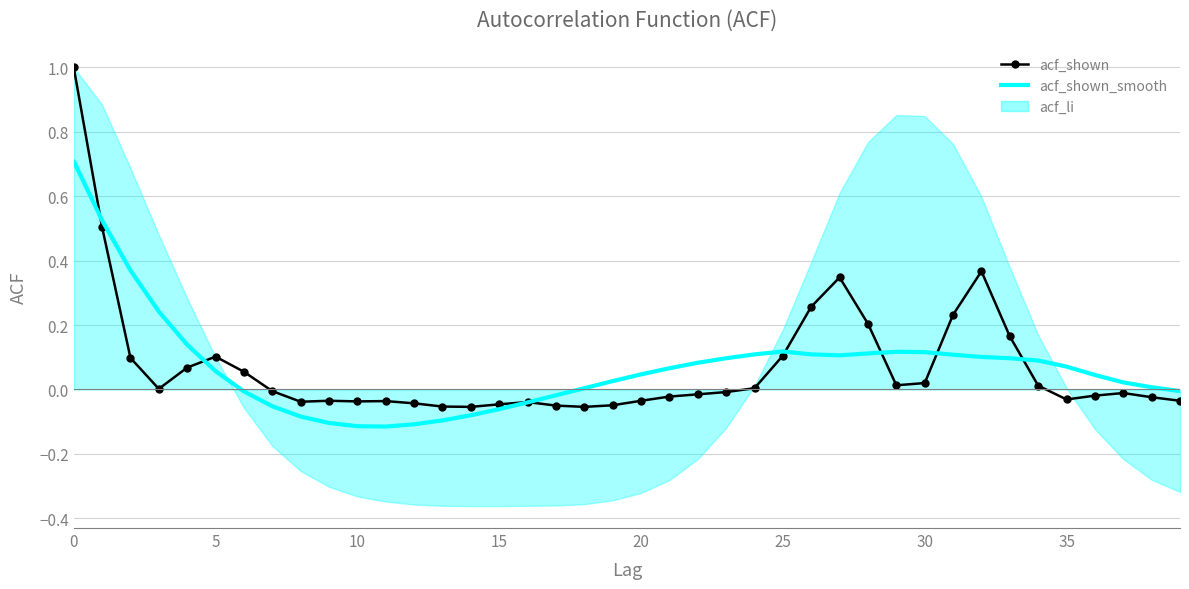

At how many categories does at least one series exceed 0?

28